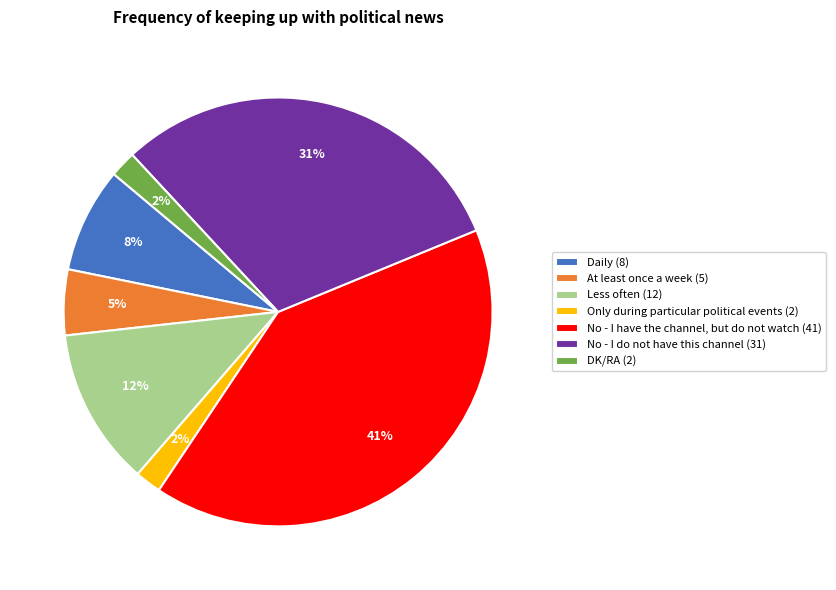

What percentage is the Daily slice, to the nearest percent?

8%